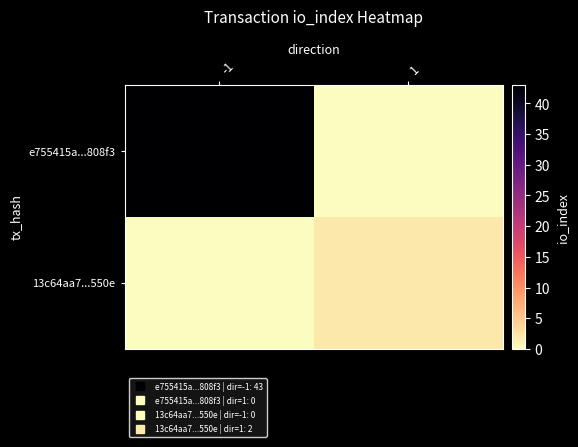

What is the total value across all series at -1?

43